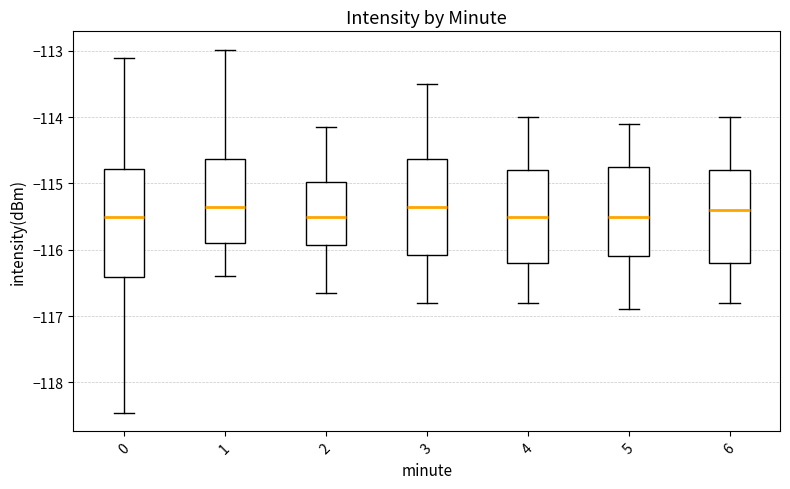

Reading left to right, transcribe this box plot: for each box, give where its median line is, the range the box spans, and where its two whiskers end, as read against the y-axis. The values are not printed on the chart, so give them approximately, as read against the axis.

0: median -115.5, box -116.4 to -114.8, whiskers -118.5 to -113.1
1: median -115.3, box -115.9 to -114.6, whiskers -116.4 to -113.0
2: median -115.5, box -115.9 to -115.0, whiskers -116.6 to -114.1
3: median -115.3, box -116.1 to -114.6, whiskers -116.8 to -113.5
4: median -115.5, box -116.2 to -114.8, whiskers -116.8 to -114.0
5: median -115.5, box -116.1 to -114.7, whiskers -116.9 to -114.1
6: median -115.4, box -116.2 to -114.8, whiskers -116.8 to -114.0